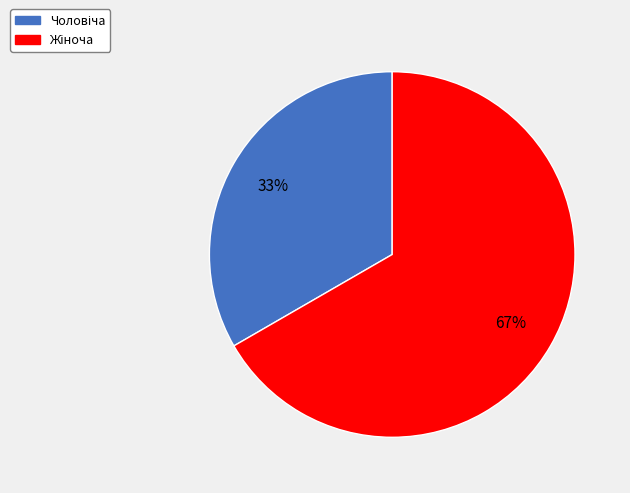

To the nearest percent, what is the average slice percentage?

50%